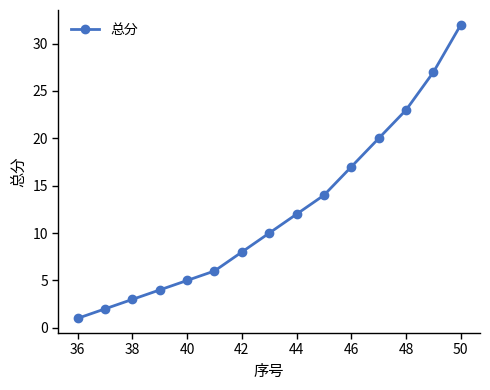

What is the sum of all values?

184